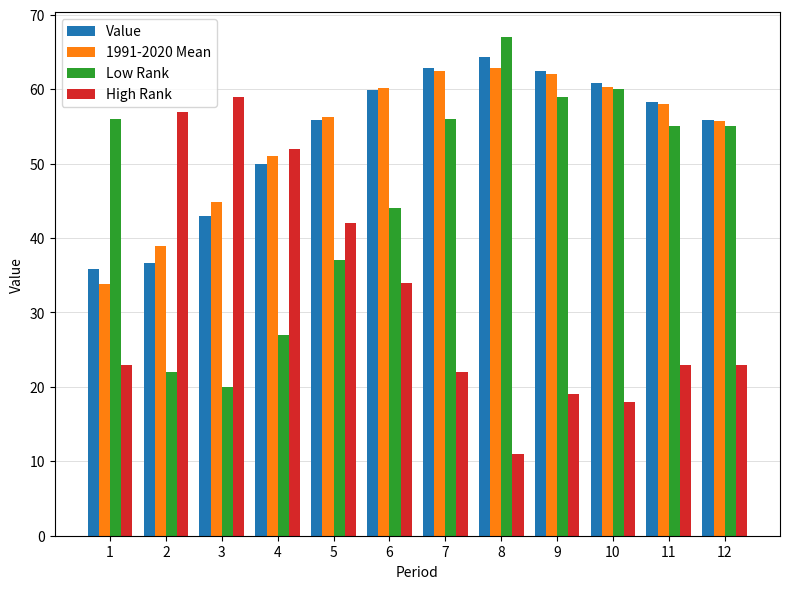

The value of Value at 1 is 62.8. True or false?

False